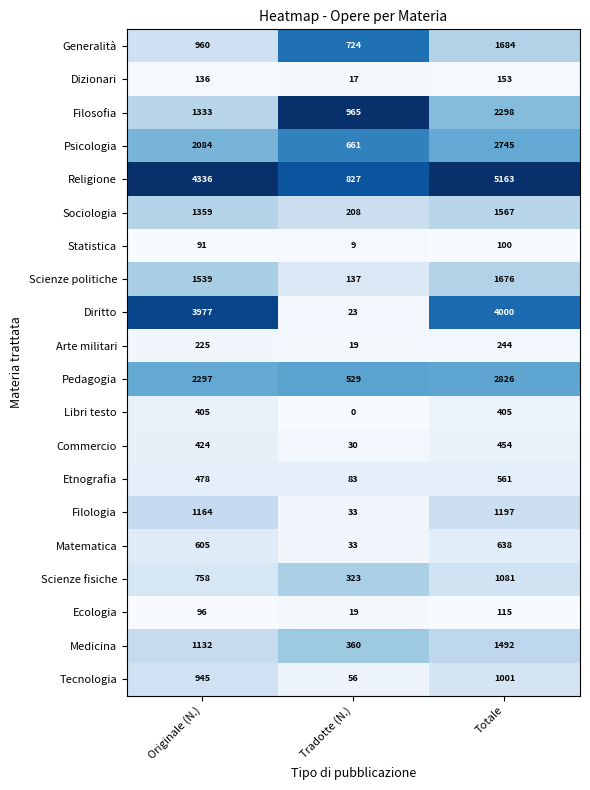

What is the difference between the second highest and minimum values in the Ecologia series?

77